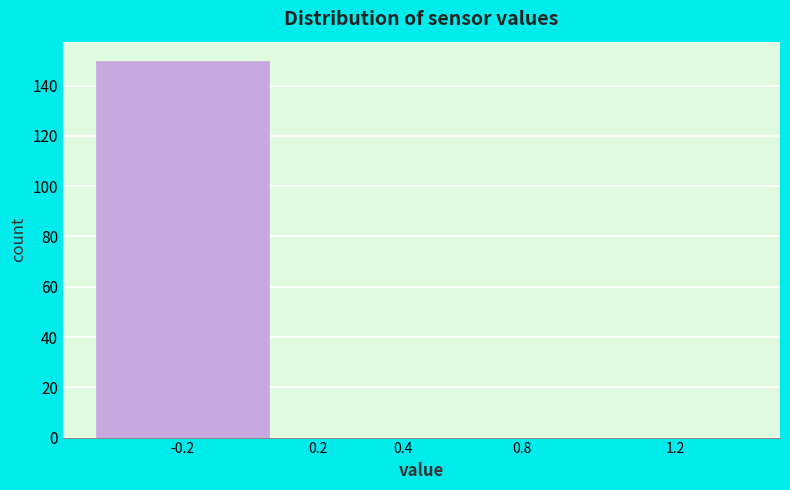

Reading right to left, what are all the values shown in this chart?

1.2=0	0.8=0	0.4=0	0.2=0	-0.2=150